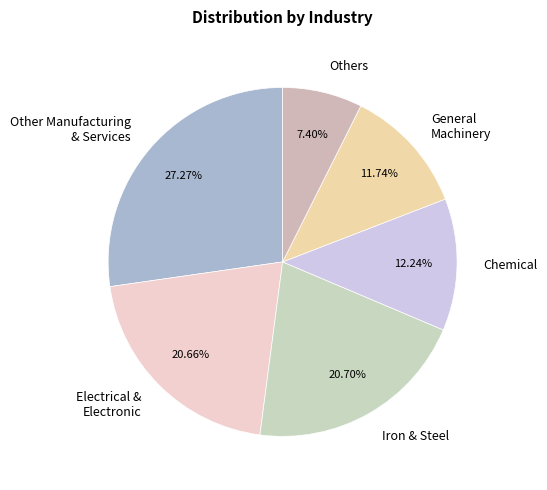

Do Others and Electrical & Electronic together represent more than half of the pie?

No